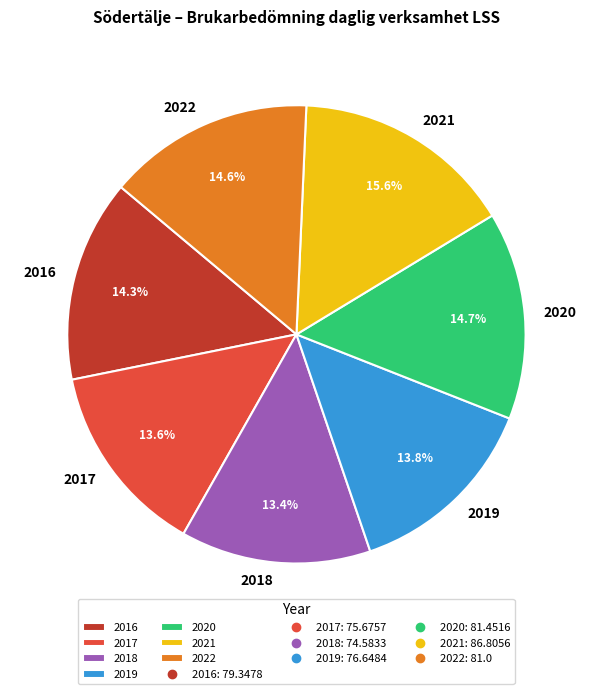

Is it true that 2019 is 1% of the pie?

False